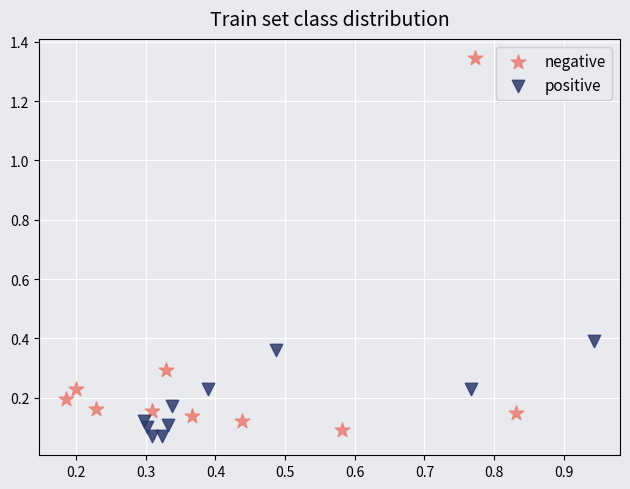

Which series contains the highest Y value?

negative